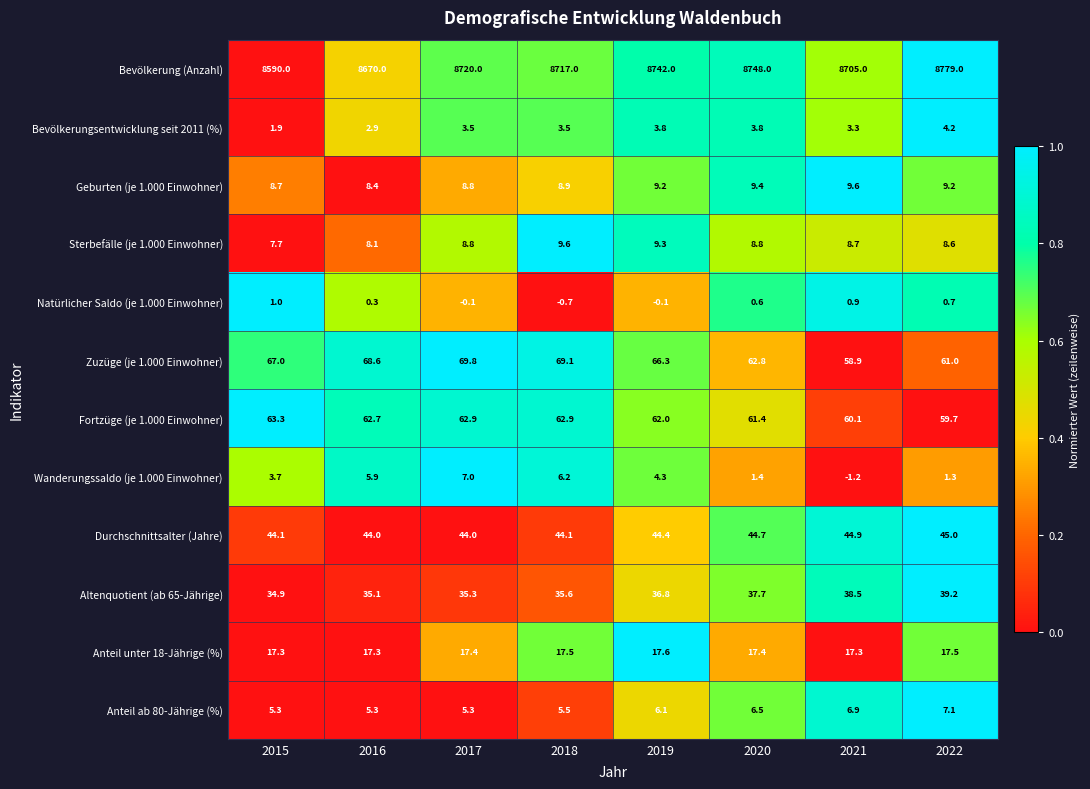

List the labels in order of Bevölkerung (Anzahl) value, largest first.

2022, 2020, 2019, 2017, 2018, 2021, 2016, 2015